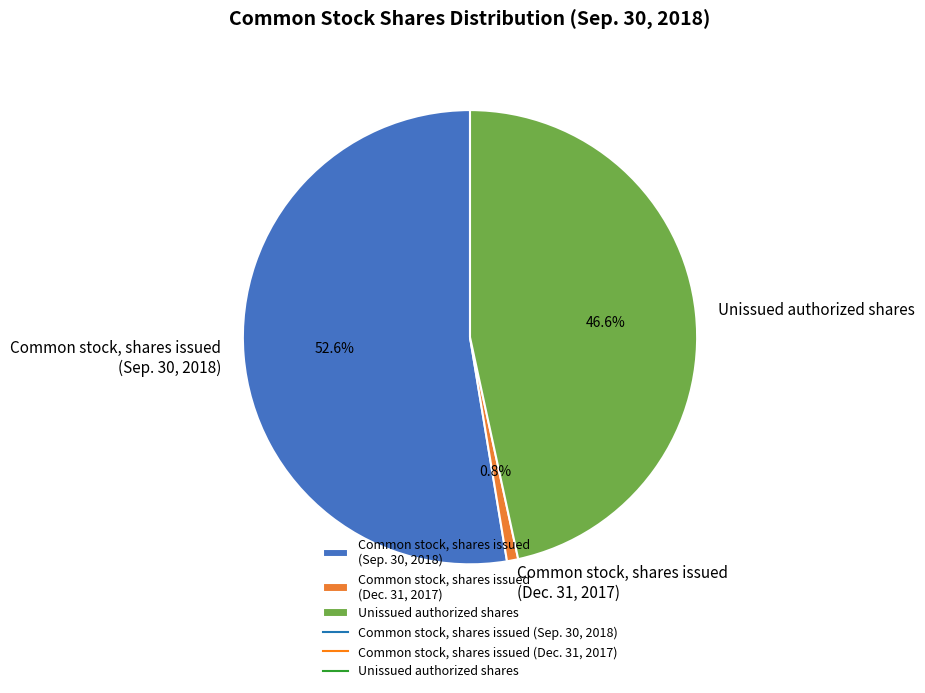

Rank the categories by value from lowest to highest.

Common stock, shares issued (Dec. 31, 2017), Unissued authorized shares, Common stock, shares issued (Sep. 30, 2018)